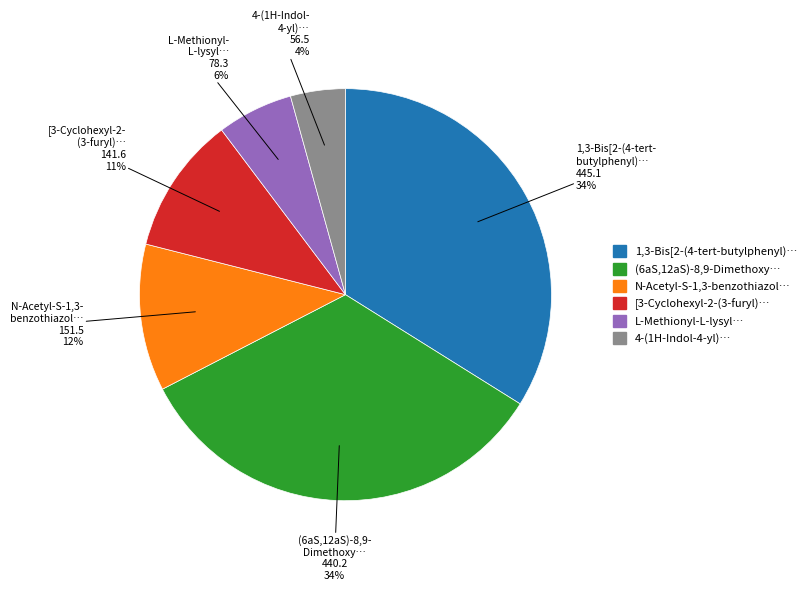

Does any single category account for the majority?

No